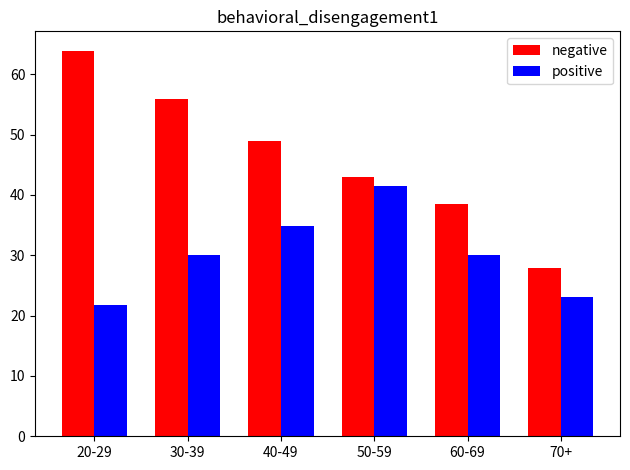

Is the value of negative at 50-59 greater than the value of positive at 60-69?

Yes